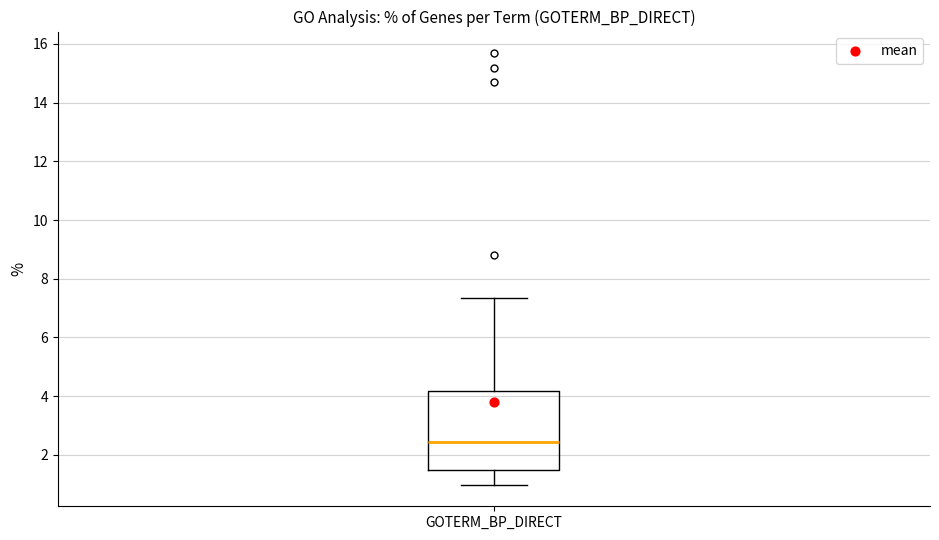

Transcribe this box plot: give where the median line is, the range the box spans, and where the two whiskers end, as read against the y-axis. The values are not printed on the chart, so give them approximately, as read against the axis.

median 2.4, box 1.4 to 4.2, whiskers 1.0 to 7.4